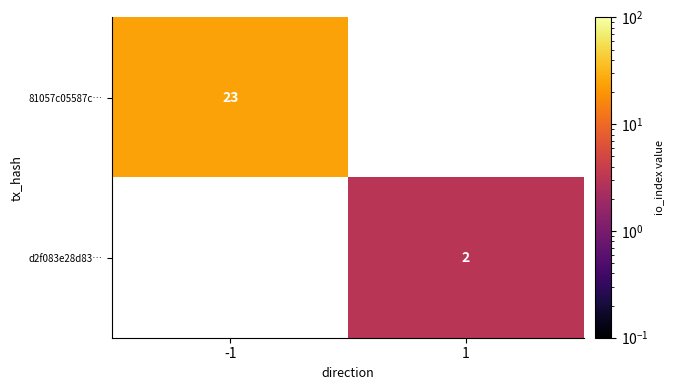

The value of 81057c05587c… at -1 is 33. True or false?

False